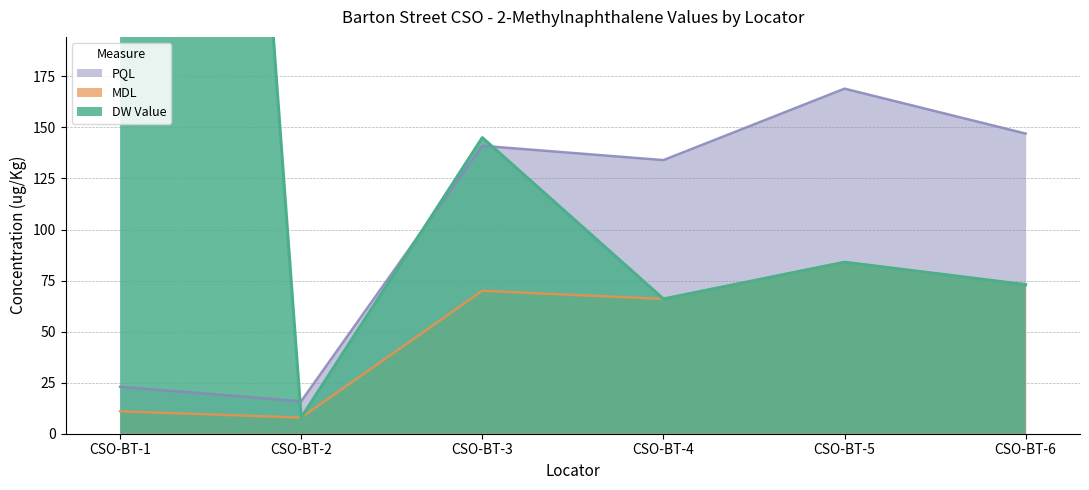

At which label is PQL closest to 92?

CSO-BT-4